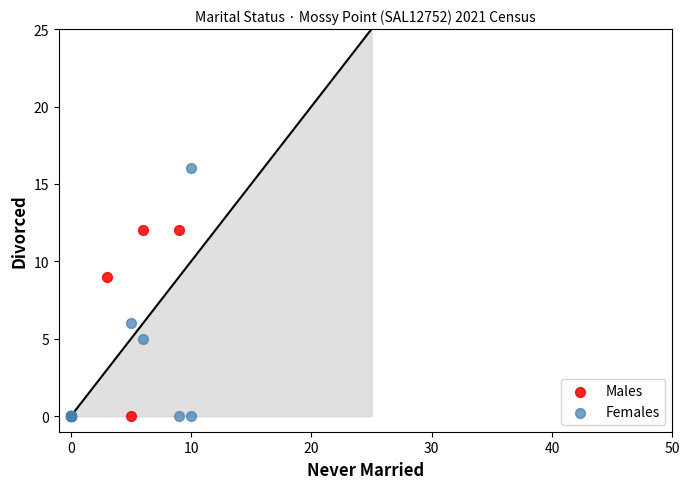

Which series has the widest spread of Y values?

Females